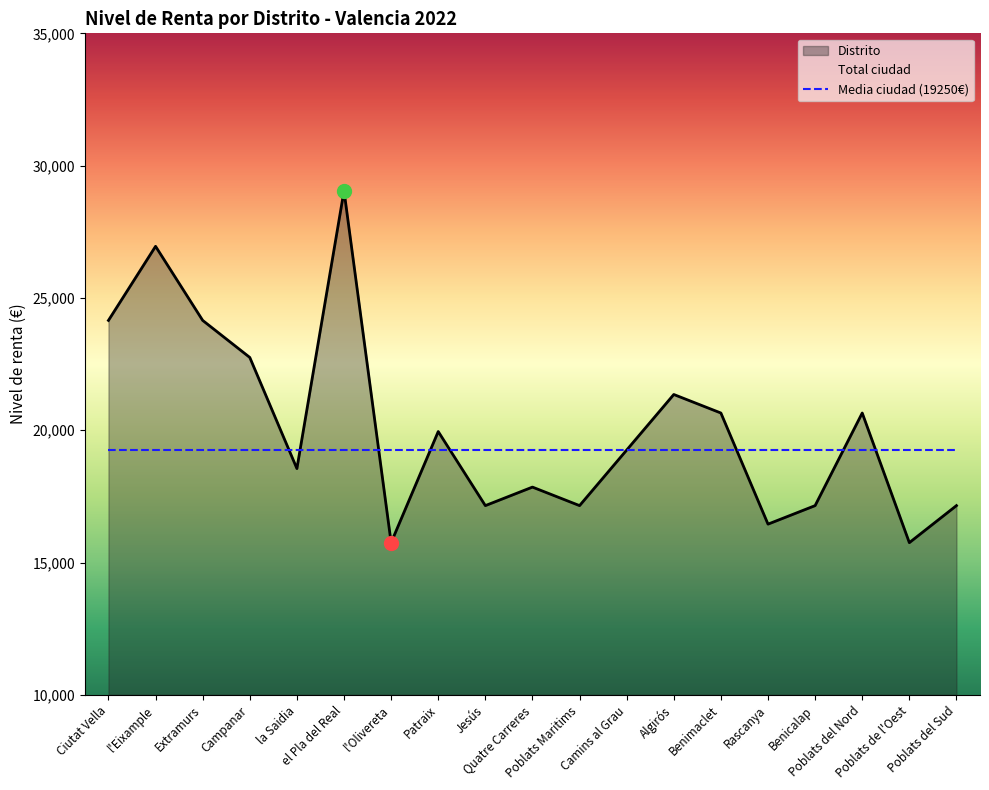

Reading right to left, what are all the values shown in this chart?

17150	15750	20650	17150	16450	20650	21350	19250	17150	17850	17150	19950	15750	29050	18550	22750	24150	26950	24150